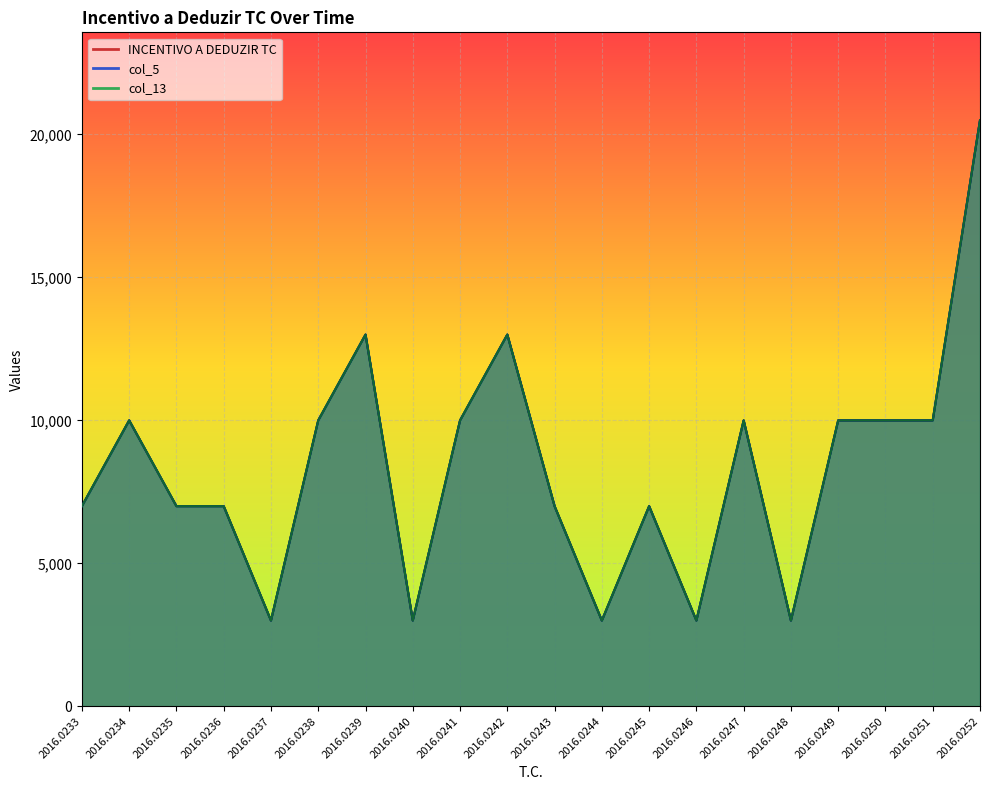

The value of col_5 at 2016.0233 is 12232.0. True or false?

False